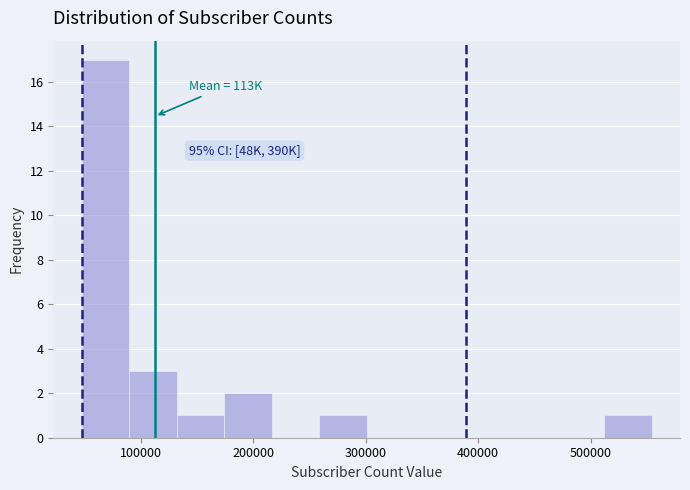

Over which range of the x-axis is the bar tallest?

50000 to 90000